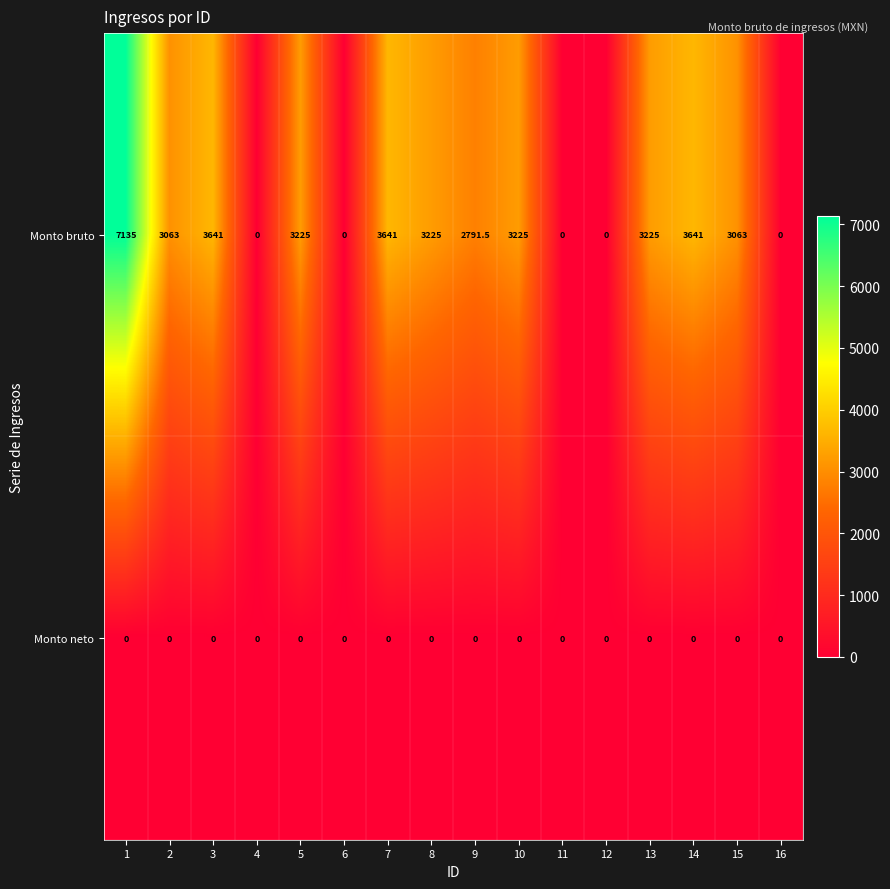

The Monto bruto series shows 3641.0 at 14. True or false?

True